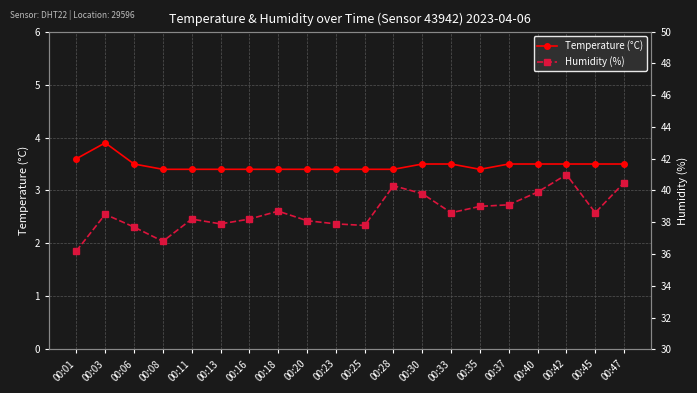

Read the Temperature (°C) value at 00:18.

3.4